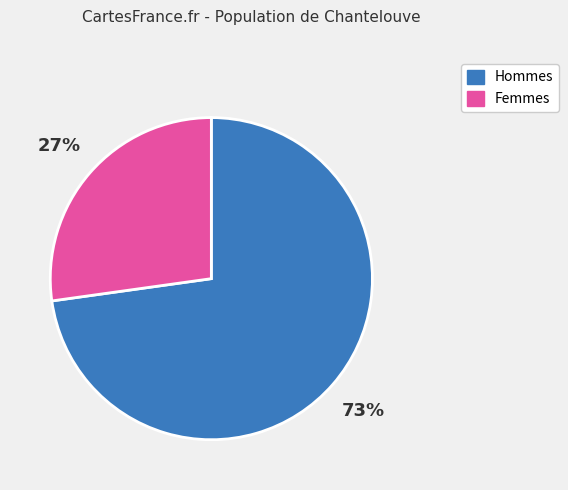

To the nearest percent, what is the difference between the Femmes and Hommes slice percentages?

46%